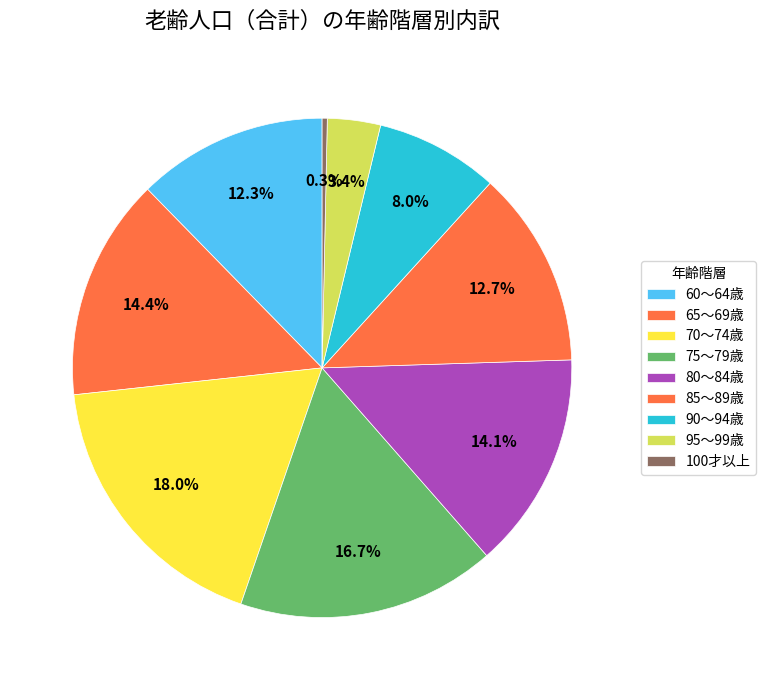

Is the sum of 90～94歳 and 100才以上 greater than half?

No